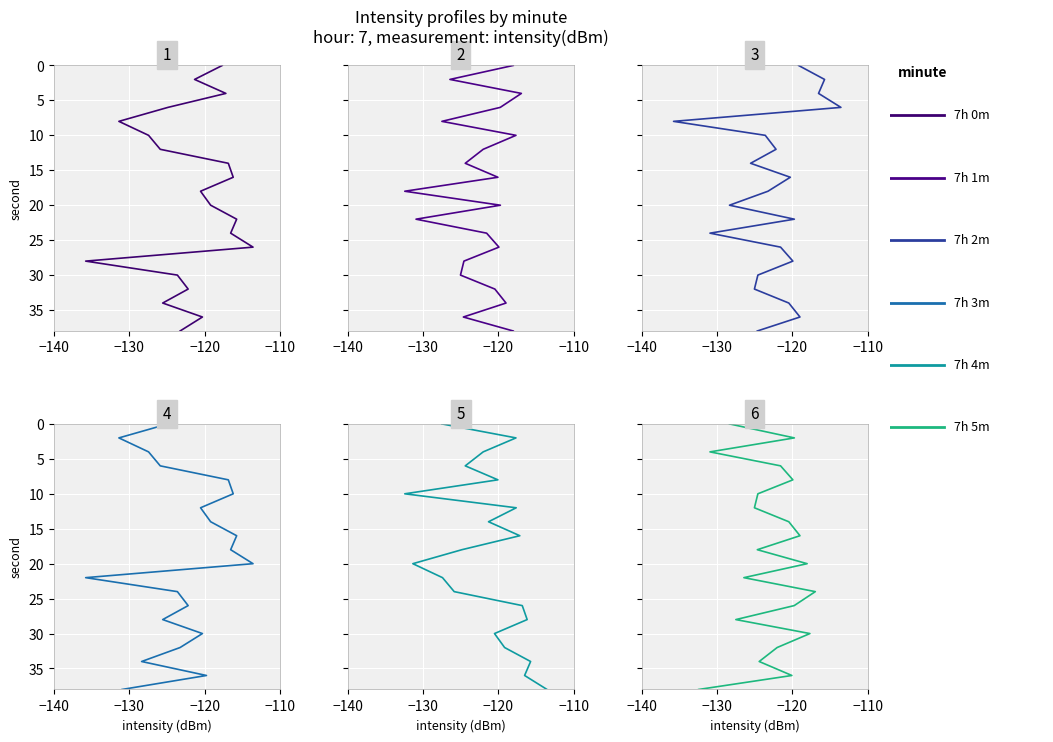

True or false: 7h 3m has more than 1 points higher than both neighbors.

False